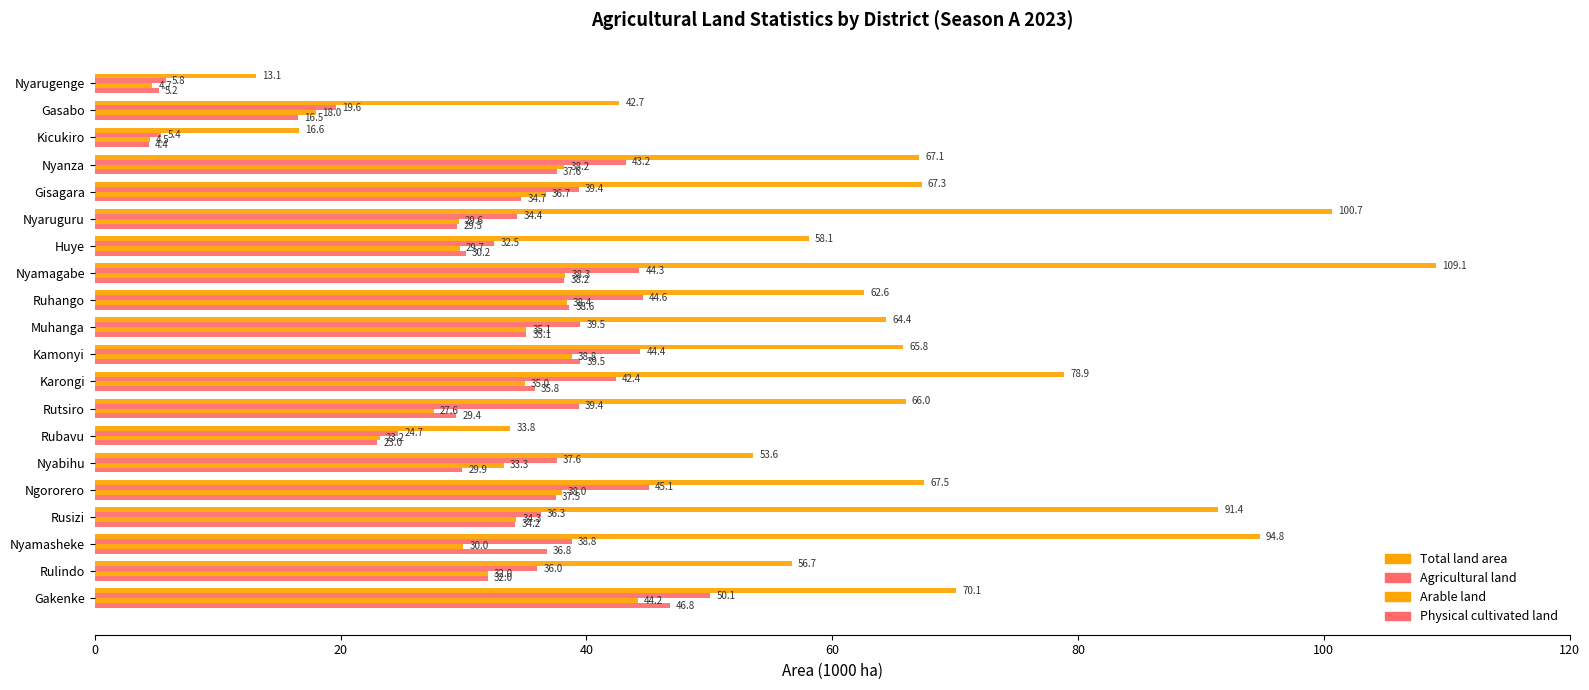

How many values in the Physical cultivated land series exceed 34?

11